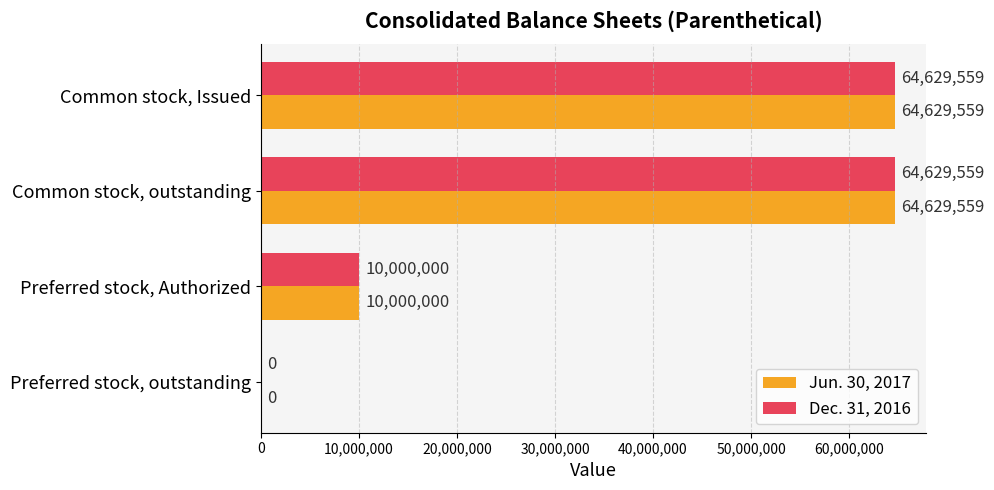

What is the maximum value shown in the chart?

64629559